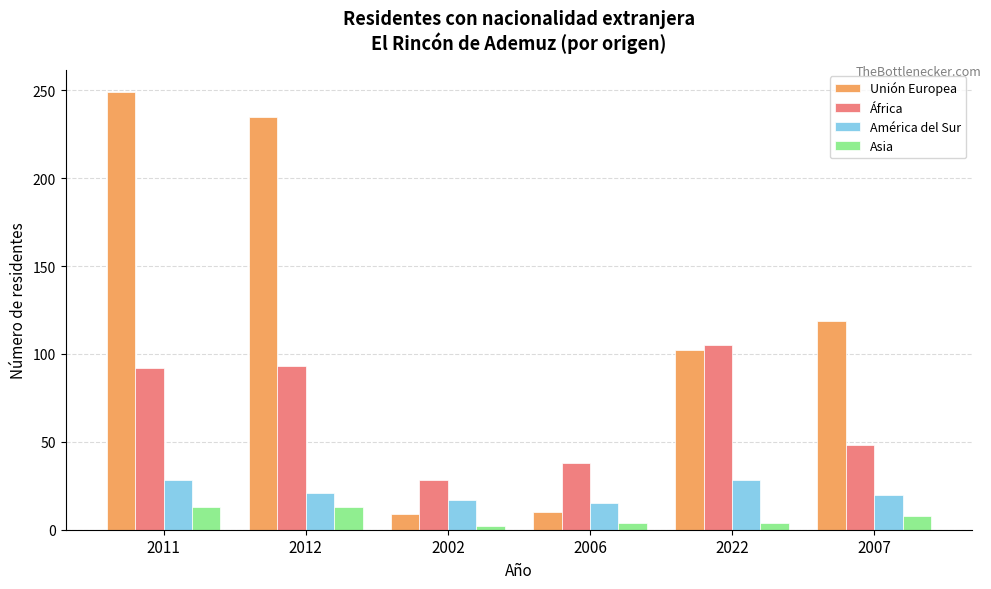

Read the África value at 2011, to the nearest 10.

90